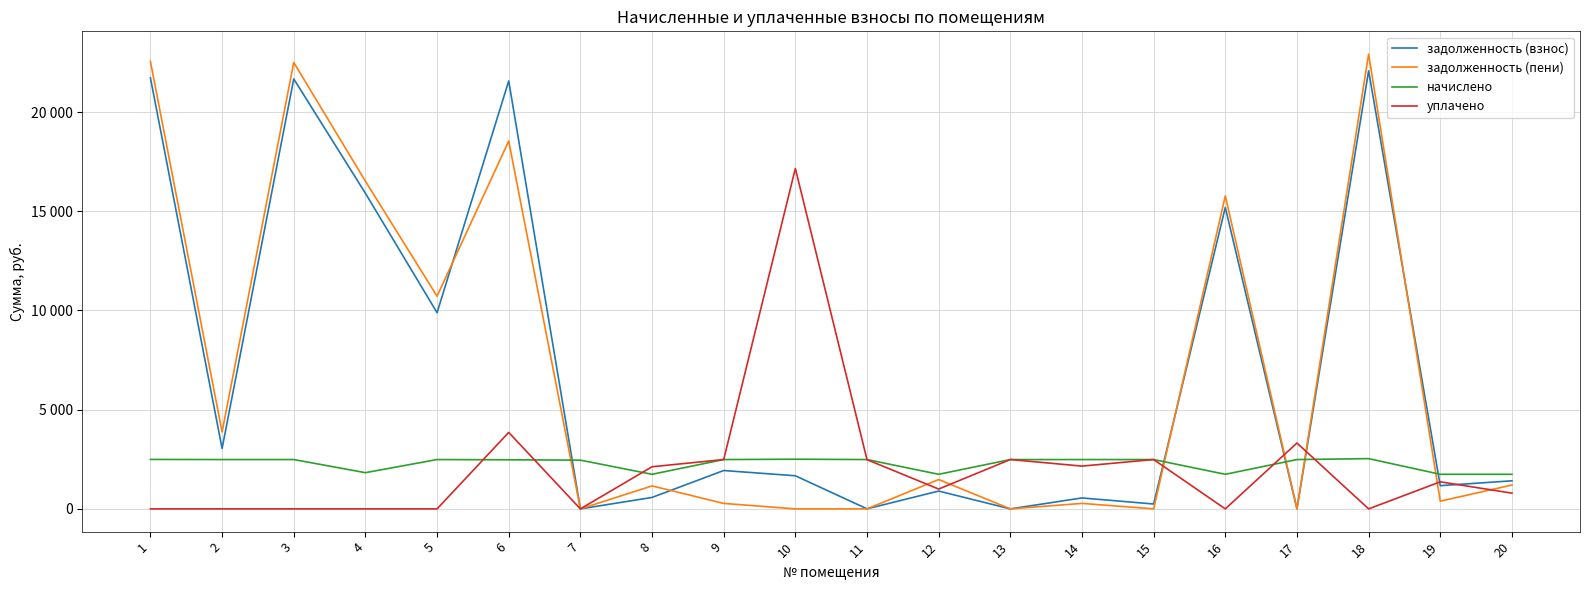

What are all the series names shown in the legend?

задолженность (взнос), задолженность (пени), начислено, уплачено